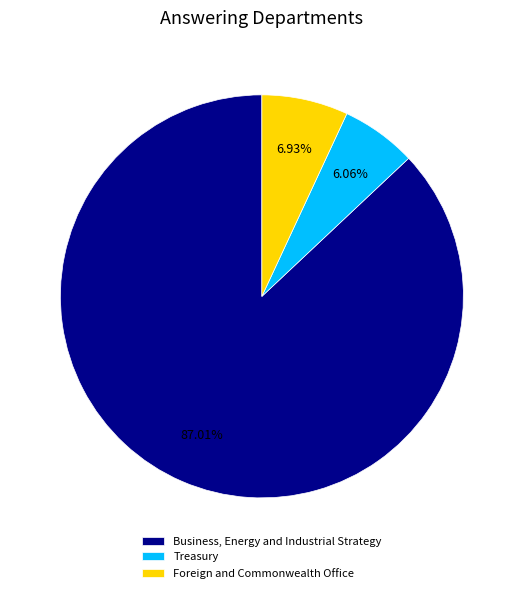

Is there a majority slice in this chart?

Yes